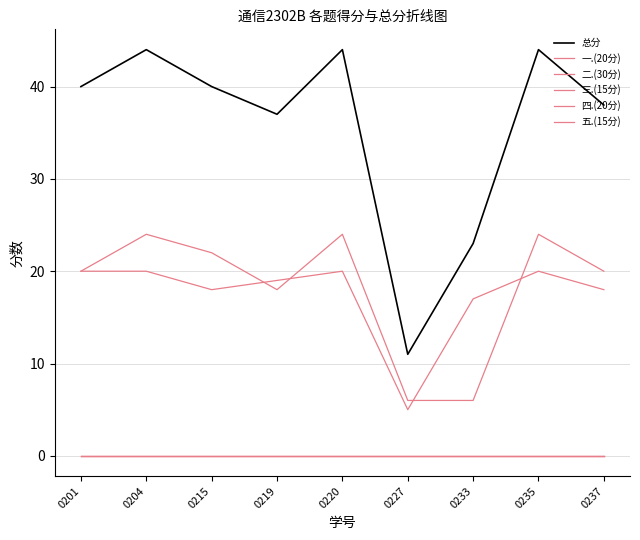

True or false: 五.(15分) and 总分 intersect in this chart.

False